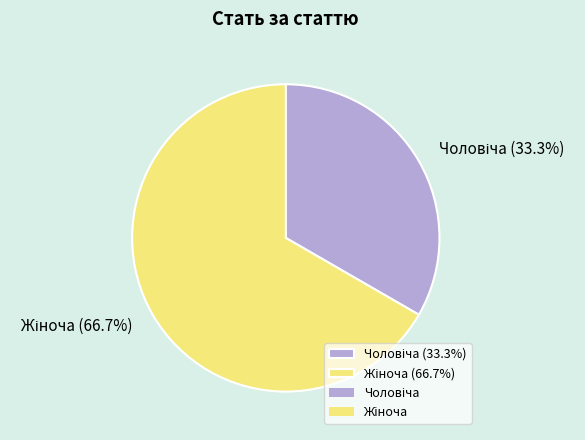

To the nearest percent, what is the average slice percentage?

50%